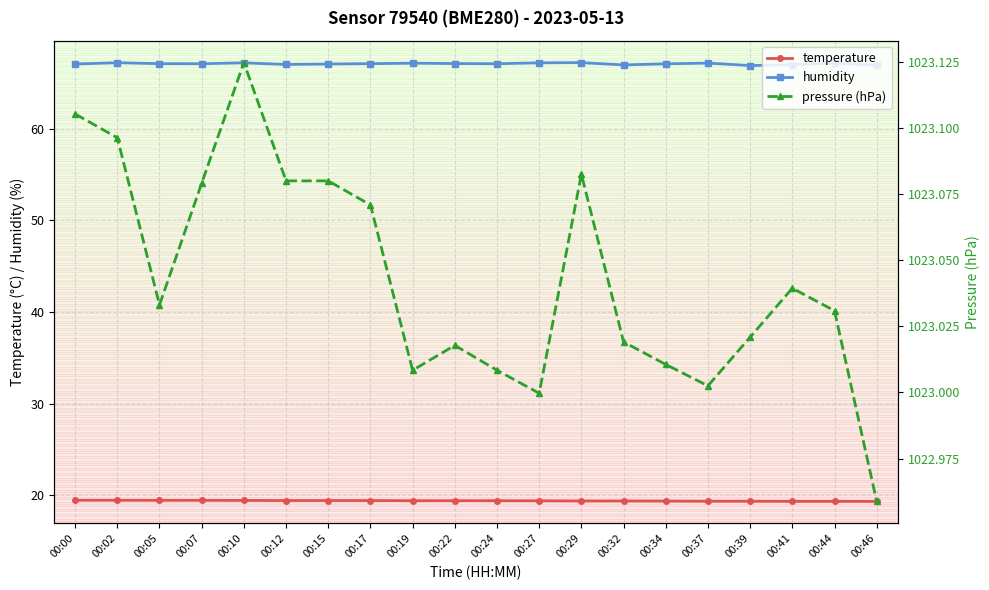

Between 00:39 and 00:44, which series saw the biggest shift?

humidity